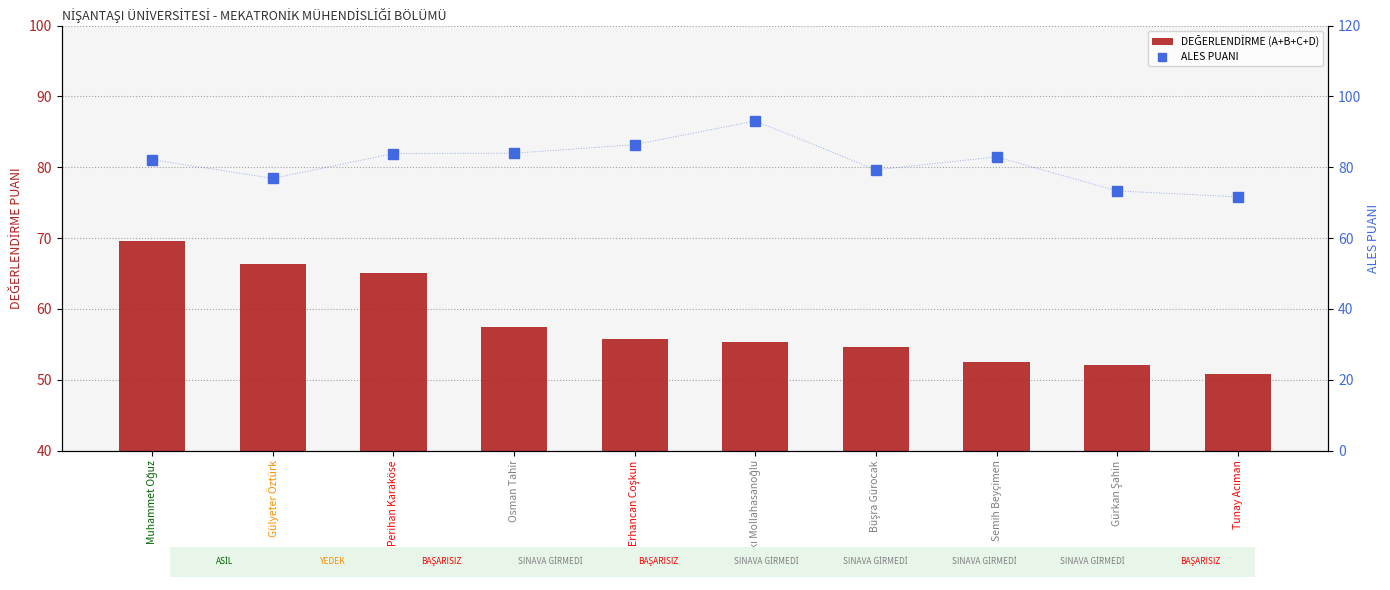

Which series has the largest range (max minus min)?

ALES PUANI